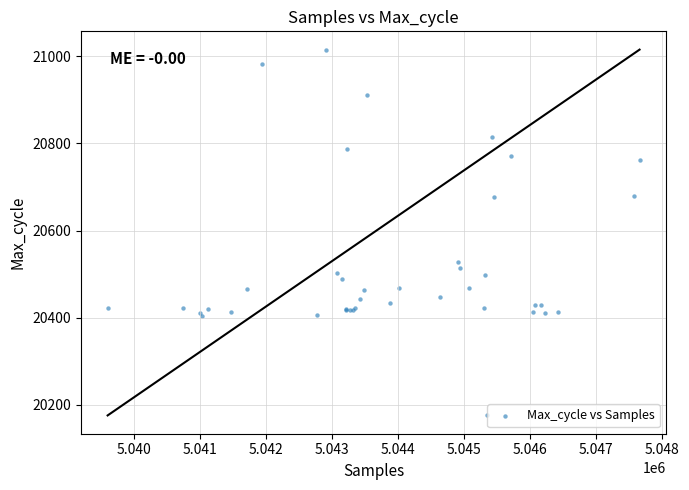

What Y value in the scatter plot is closest to 20595?

20529